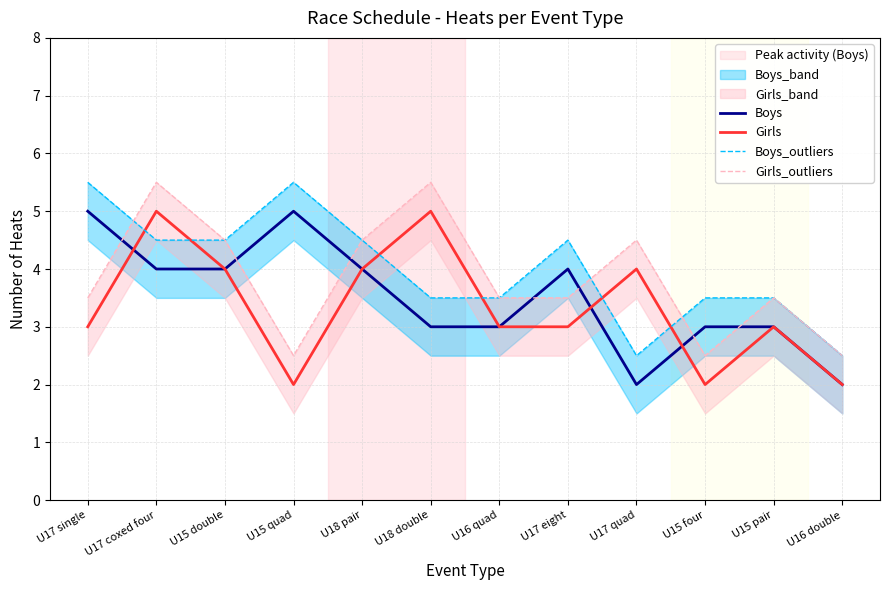

The value of Girls at U15 double is 4.0. True or false?

True